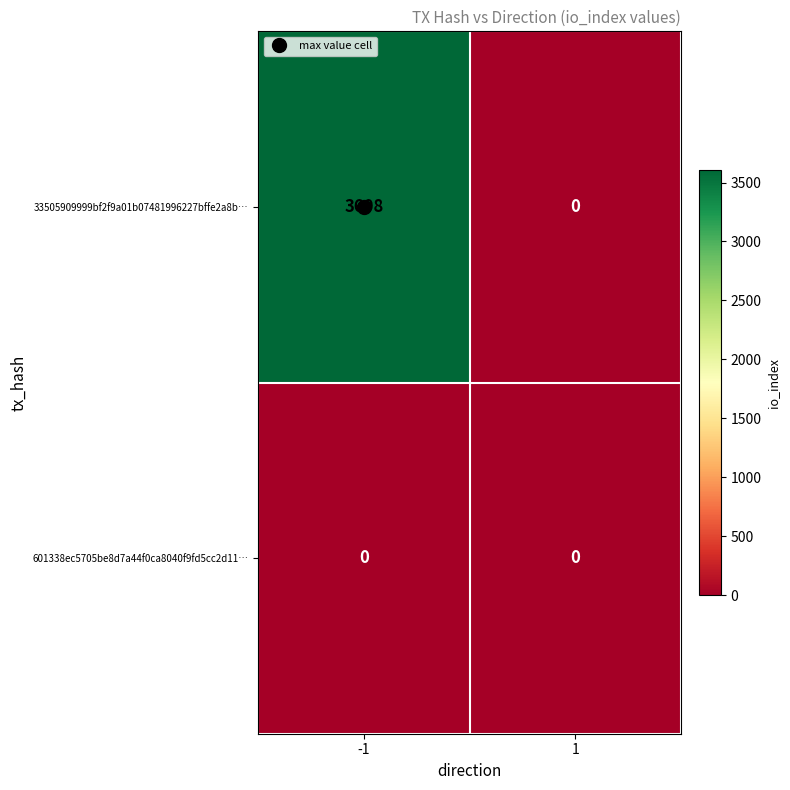

The value of 33505909999bf2f9a01b07481996227bffe2a8b… at 1 is 0. True or false?

True